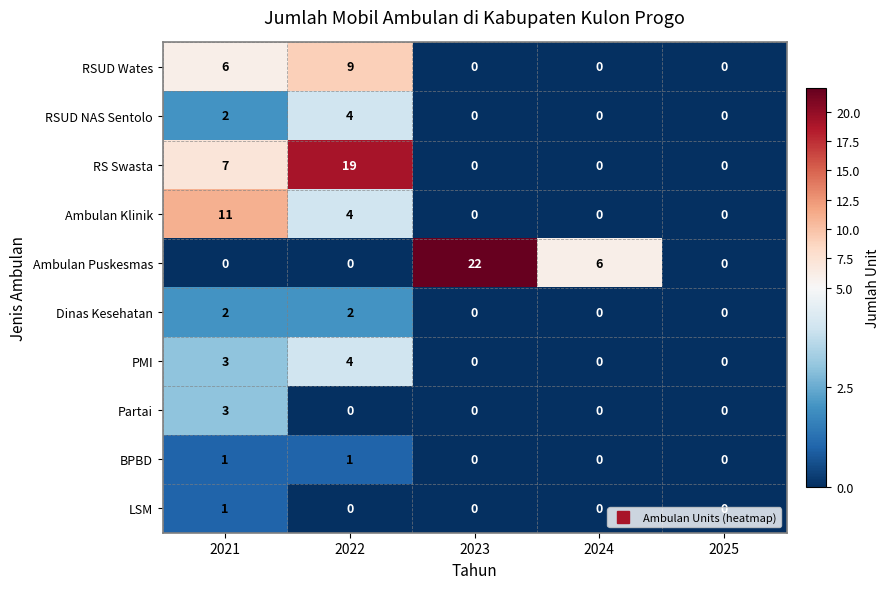

At which label is RSUD Wates closest to 4?

2021